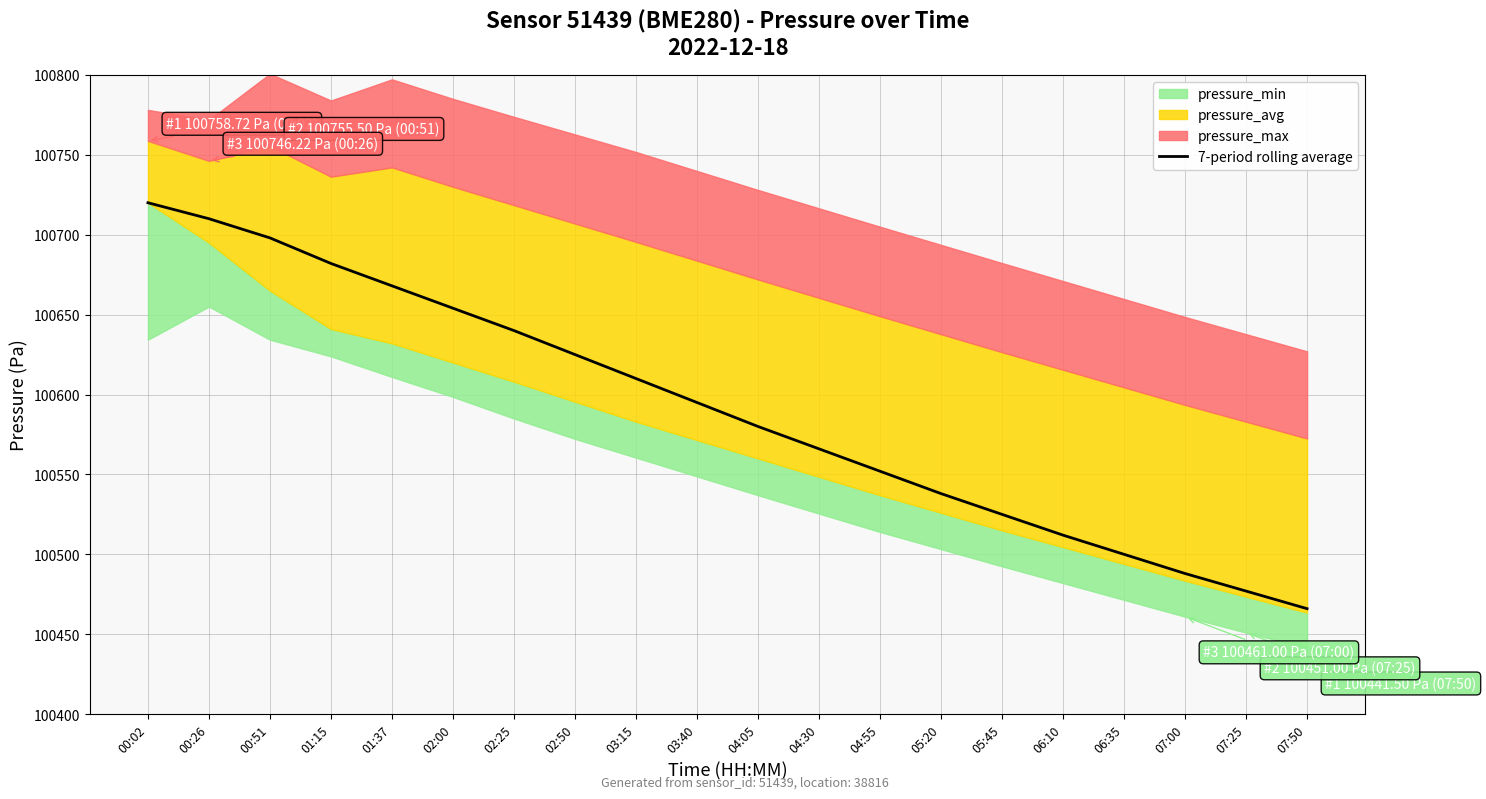

How many data points does each series have?

20